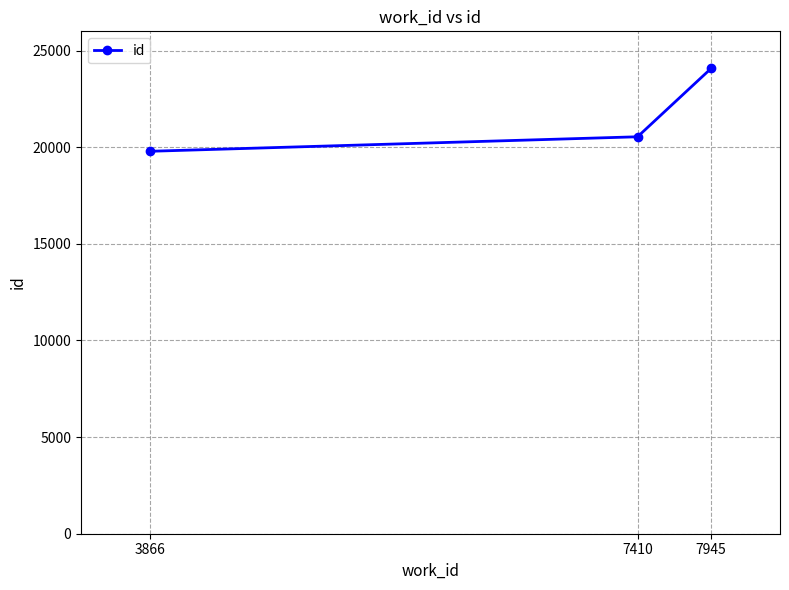

List the labels in order of value, largest first.

7945, 7410, 3866